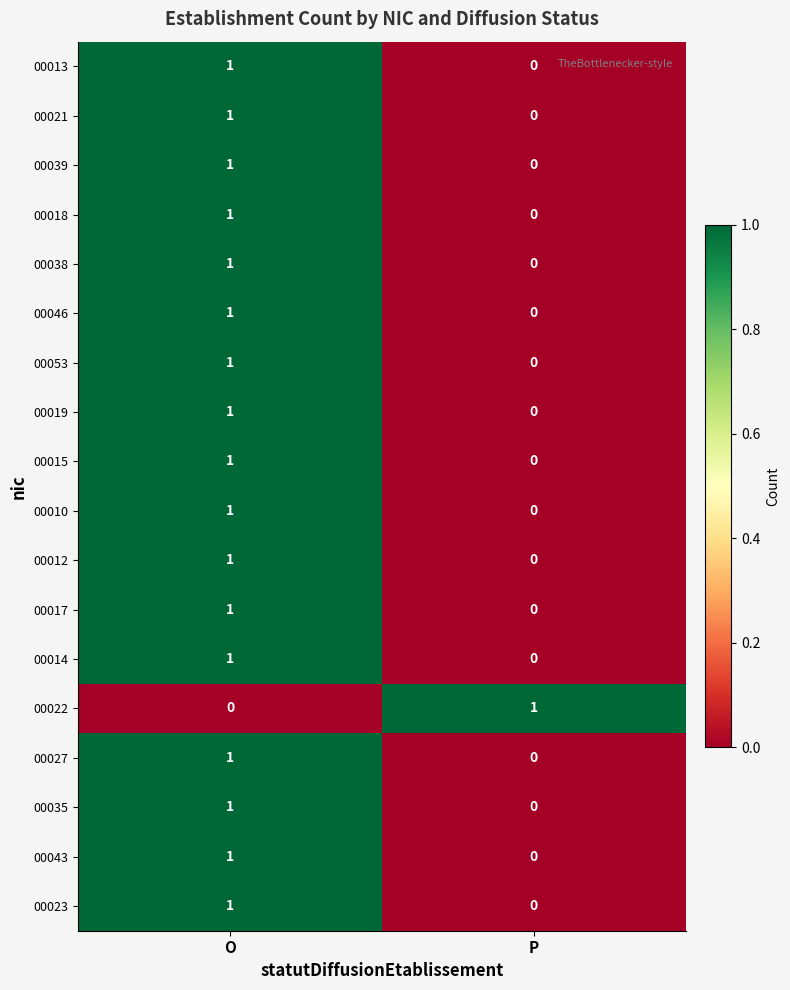

Which category has the lowest value in the 00022 series?

O